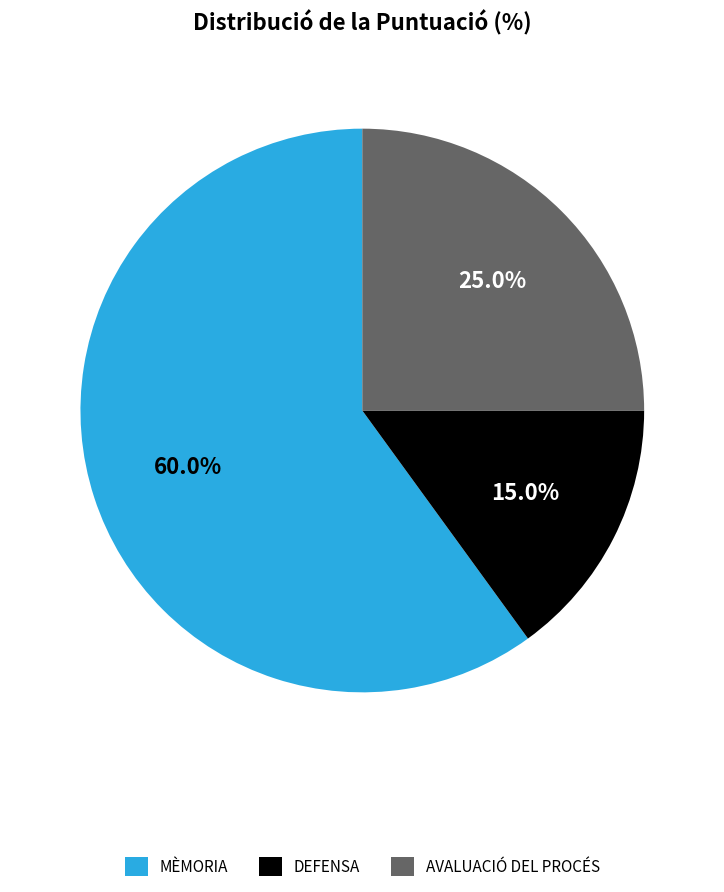

What percentage is the DEFENSA slice, to the nearest percent?

15%